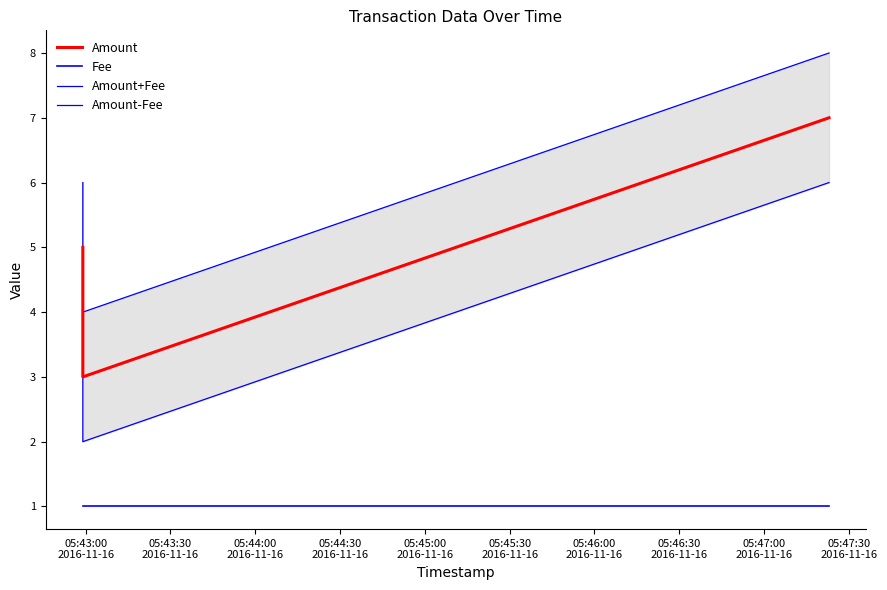

Which series has the widest spread of values?

Amount